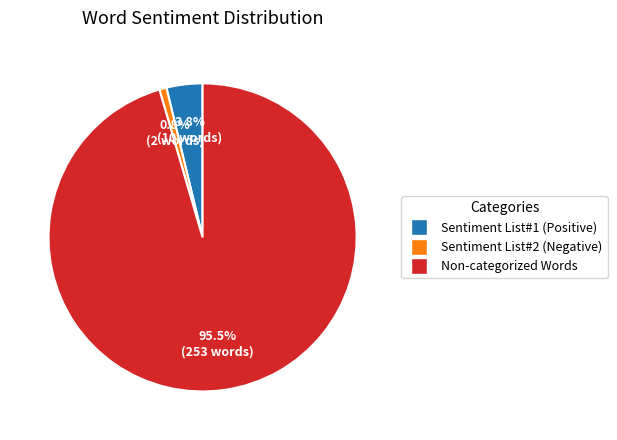

To the nearest percent, what is the difference between the largest and smallest slice percentages?

95%